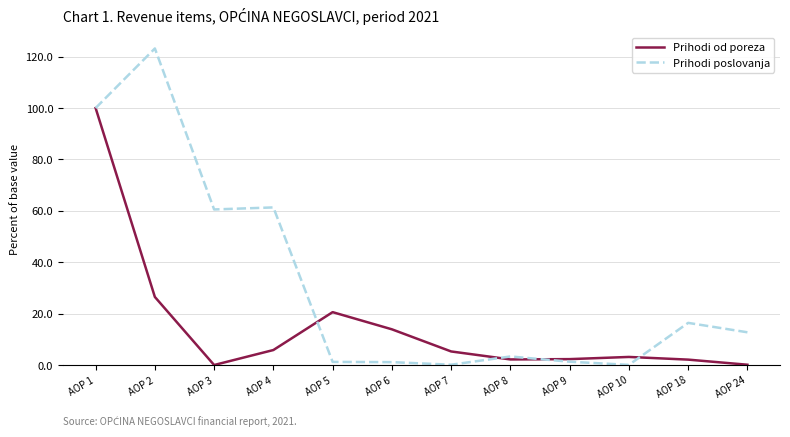

At how many categories does at least one series exceed 30?

4